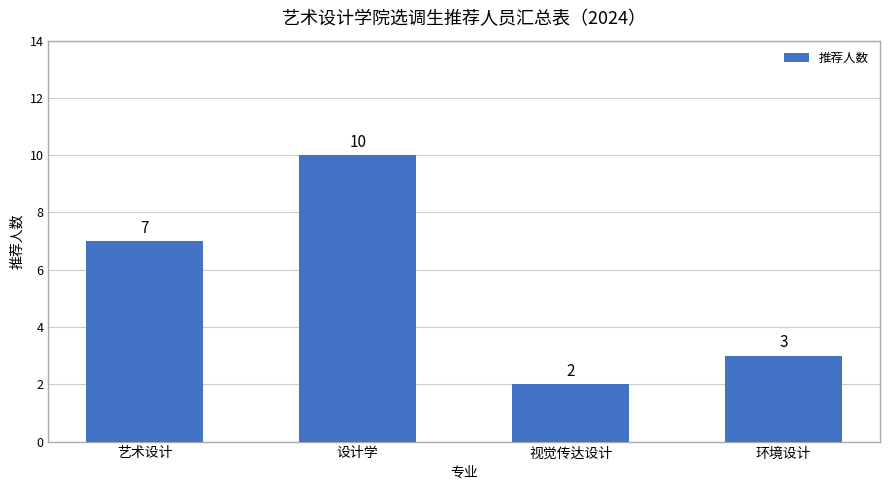

What position from the left is 设计学?

2